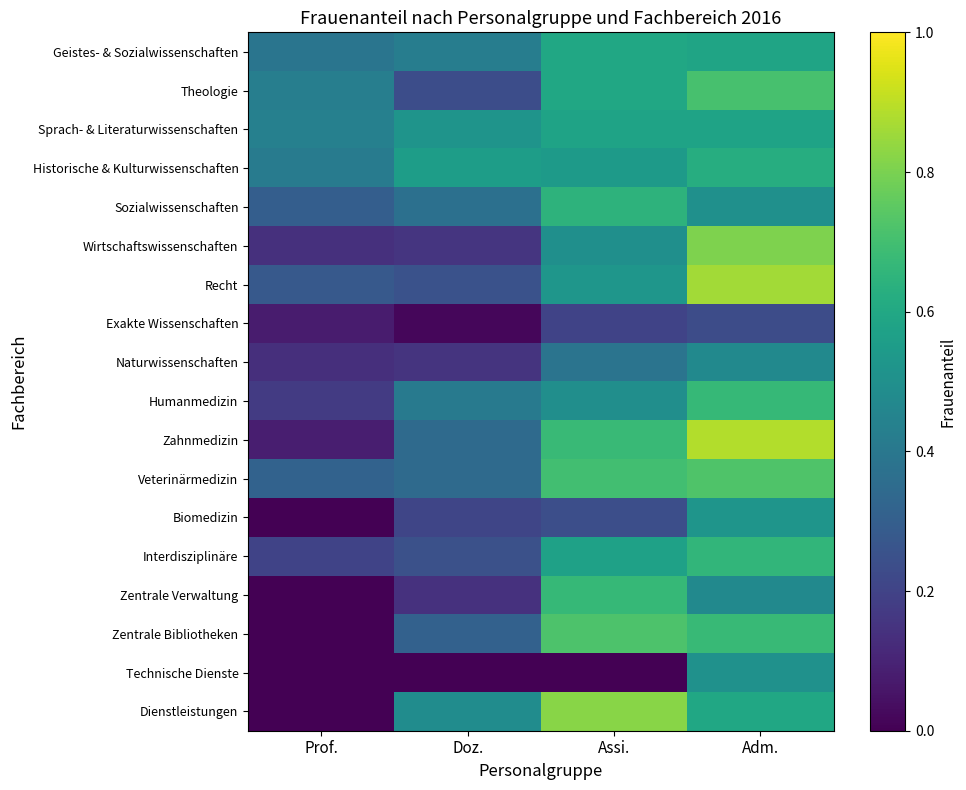

Reading right to left, transcribe all the data shown in this chart.

Geistes- & Sozialwissenschaften: Adm.=0.6	Assi.=0.6	Doz.=0.4	Prof.=0.4
Theologie: Adm.=0.7	Assi.=0.6	Doz.=0.2	Prof.=0.4
Sprach- & Literaturwissenschaften: Adm.=0.6	Assi.=0.6	Doz.=0.5	Prof.=0.4
Historische & Kulturwissenschaften: Adm.=0.6	Assi.=0.5	Doz.=0.6	Prof.=0.4
Sozialwissenschaften: Adm.=0.5	Assi.=0.6	Doz.=0.4	Prof.=0.3
Wirtschaftswissenschaften: Adm.=0.8	Assi.=0.5	Doz.=0.2	Prof.=0.1
Recht: Adm.=0.9	Assi.=0.5	Doz.=0.3	Prof.=0.3
Exakte Wissenschaften: Adm.=0.2	Assi.=0.2	Doz.=0.0	Prof.=0.1
Naturwissenschaften: Adm.=0.5	Assi.=0.4	Doz.=0.2	Prof.=0.1
Humanmedizin: Adm.=0.7	Assi.=0.5	Doz.=0.4	Prof.=0.2
Zahnmedizin: Adm.=0.9	Assi.=0.7	Doz.=0.3	Prof.=0.1
Veterinärmedizin: Adm.=0.7	Assi.=0.7	Doz.=0.3	Prof.=0.3
Biomedizin: Adm.=0.5	Assi.=0.2	Doz.=0.2	Prof.=0.0
Interdisziplinäre: Adm.=0.7	Assi.=0.6	Doz.=0.2	Prof.=0.2
Zentrale Verwaltung: Adm.=0.5	Assi.=0.7	Doz.=0.1	Prof.=0.0
Zentrale Bibliotheken: Adm.=0.7	Assi.=0.7	Doz.=0.3	Prof.=0.0
Technische Dienste: Adm.=0.5	Assi.=0.0	Doz.=0.0	Prof.=0.0
Dienstleistungen: Adm.=0.6	Assi.=0.8	Doz.=0.5	Prof.=0.0